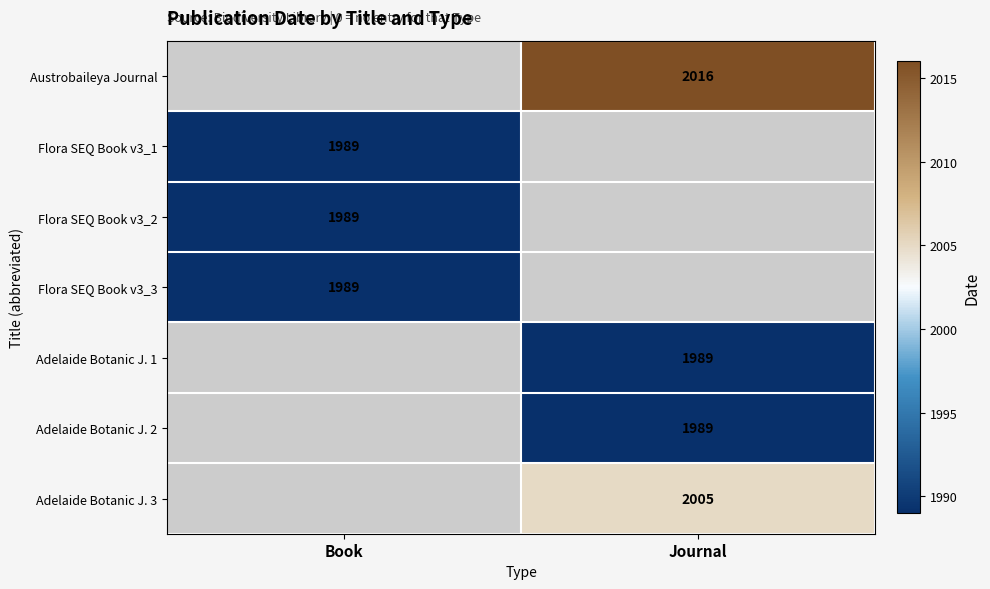

The Flora SEQ Book v3_2 series shows 900 at Book. True or false?

False